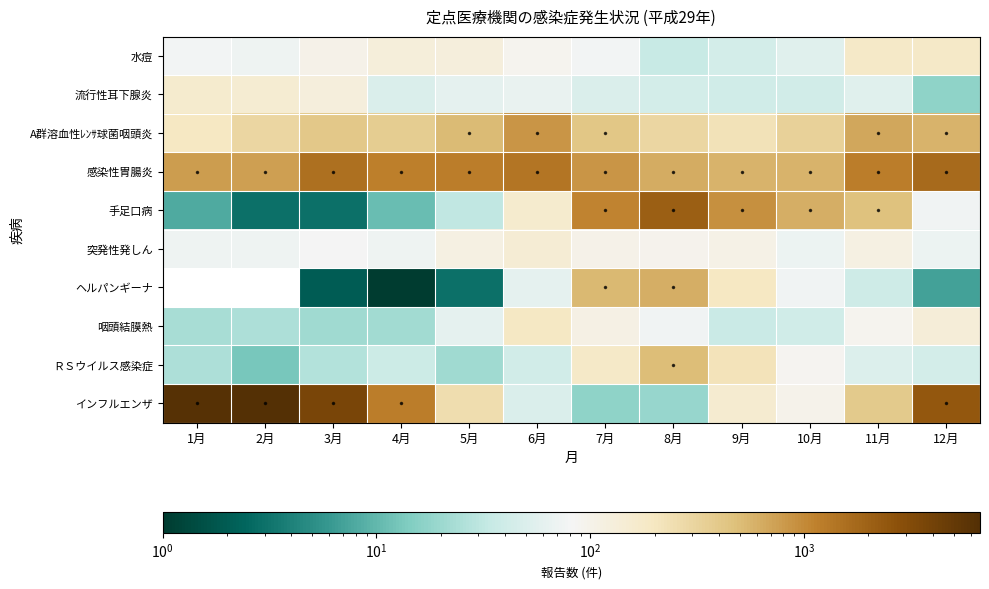

At how many categories does at least one series exceed 5939?

2